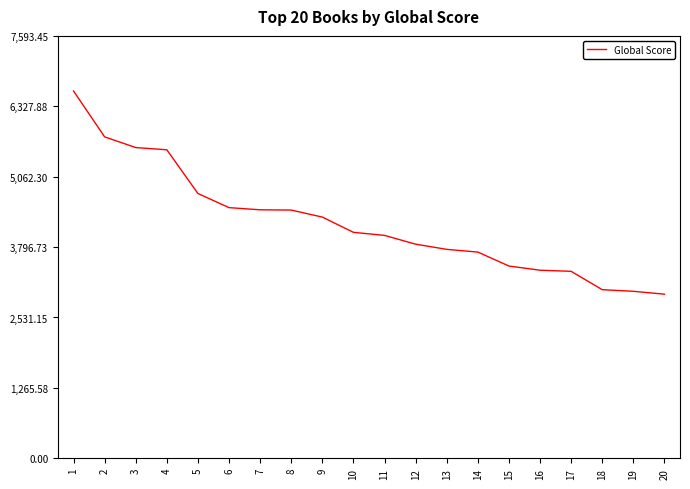

What is the smallest value displayed?

2950